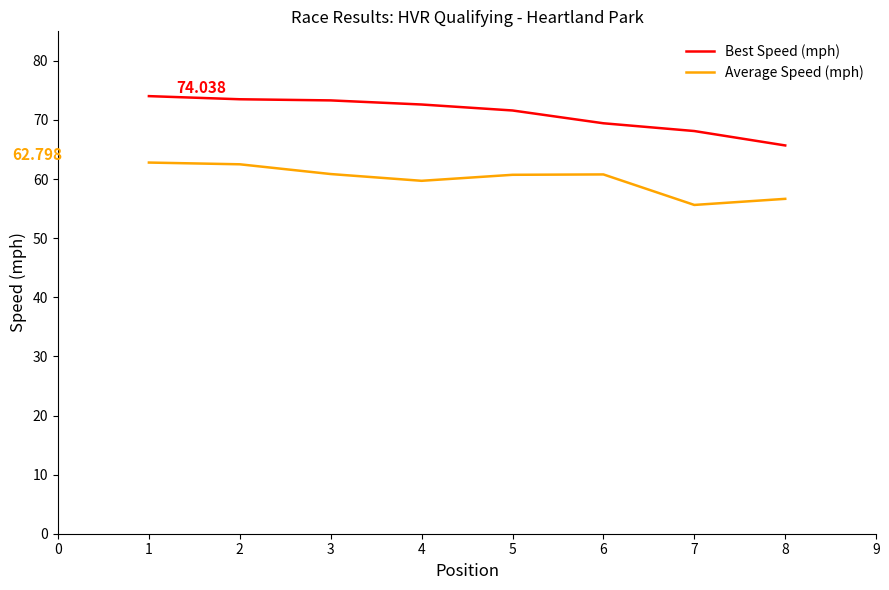

Which series has the largest total across all categories?

Best Speed (mph)